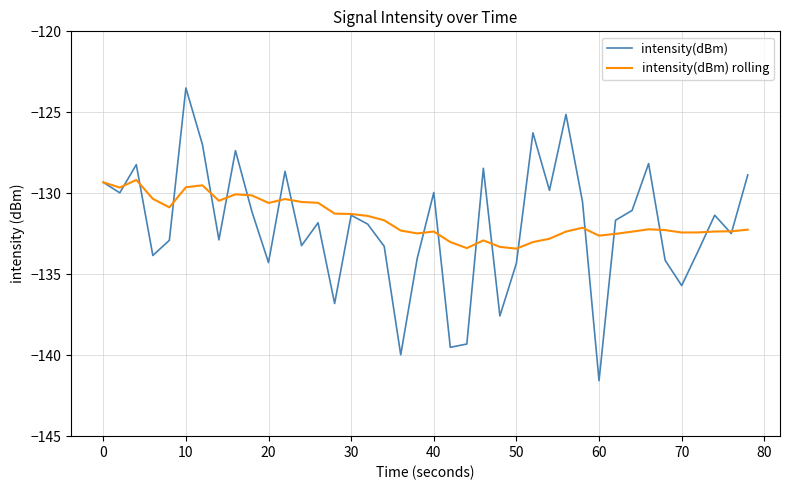

Which series has the largest range (max minus min)?

intensity(dBm)